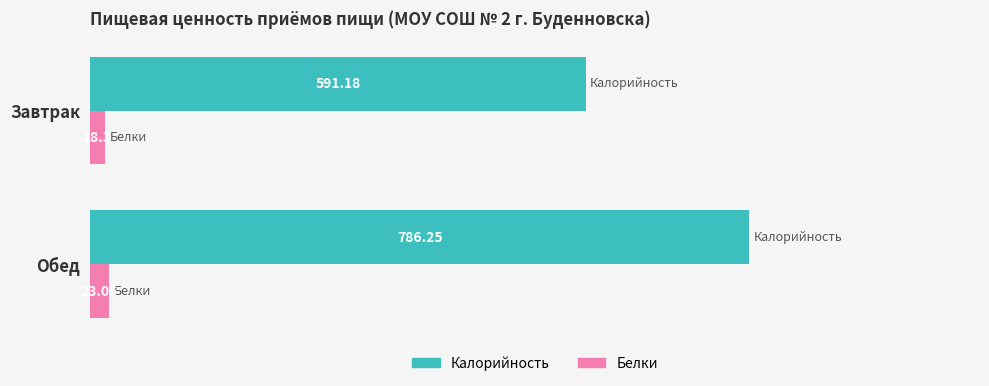

What is the total value across all series at Завтрак?

609.5